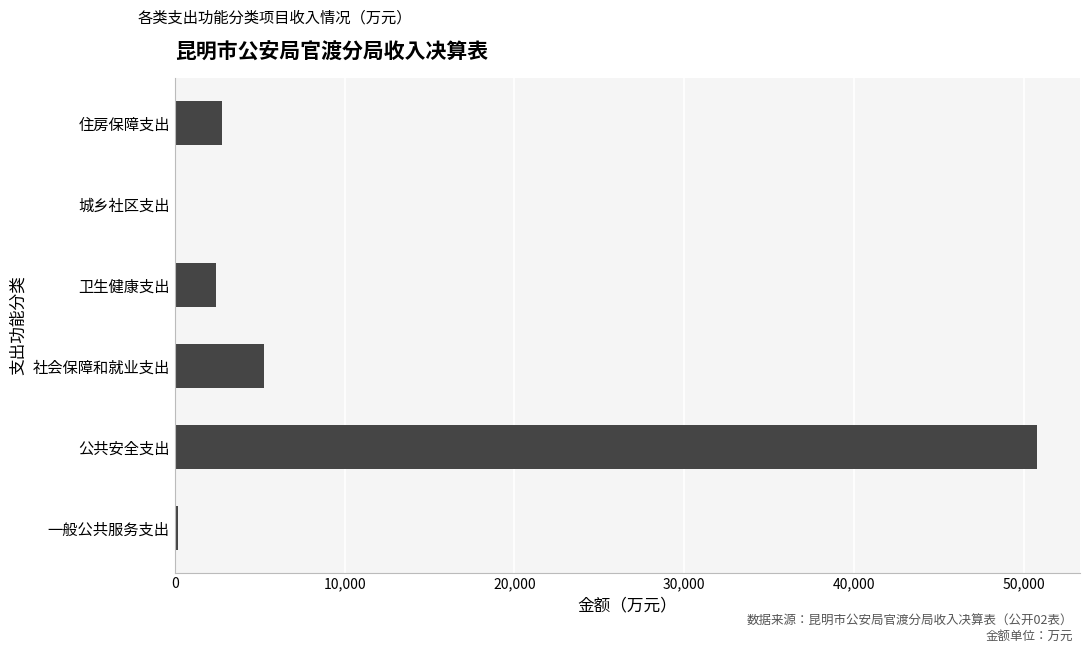

What is the sum of all values?

61413.3